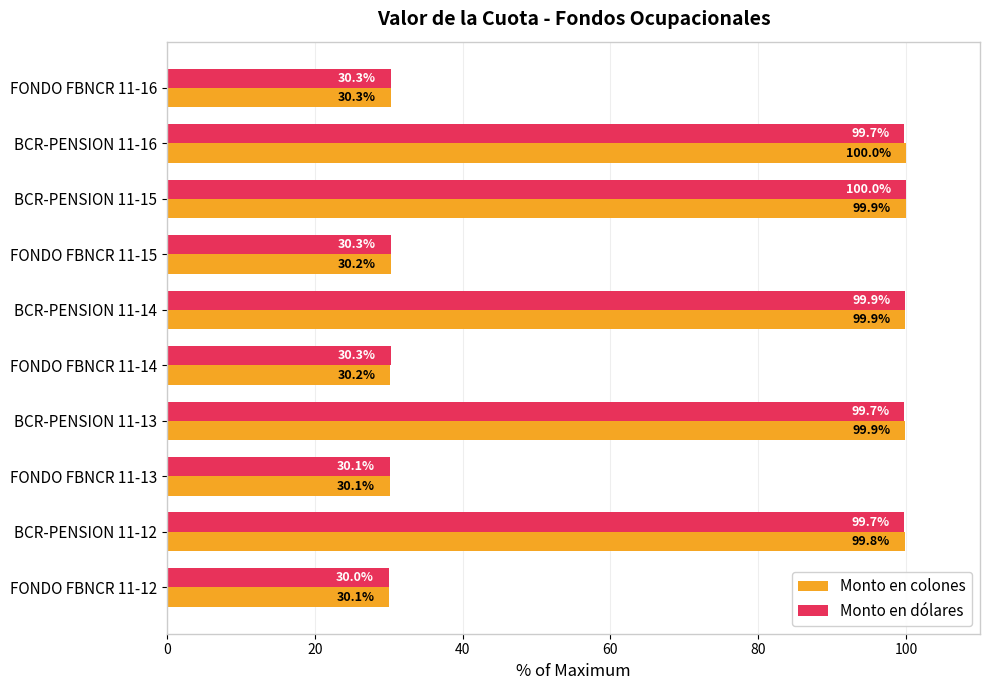

How many values in the Monto en dólares series exceed 99?

5